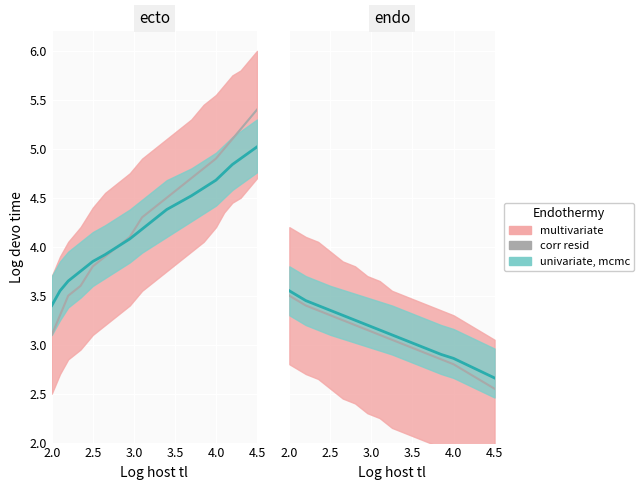

What is the approximate value at 2.5?

3.3